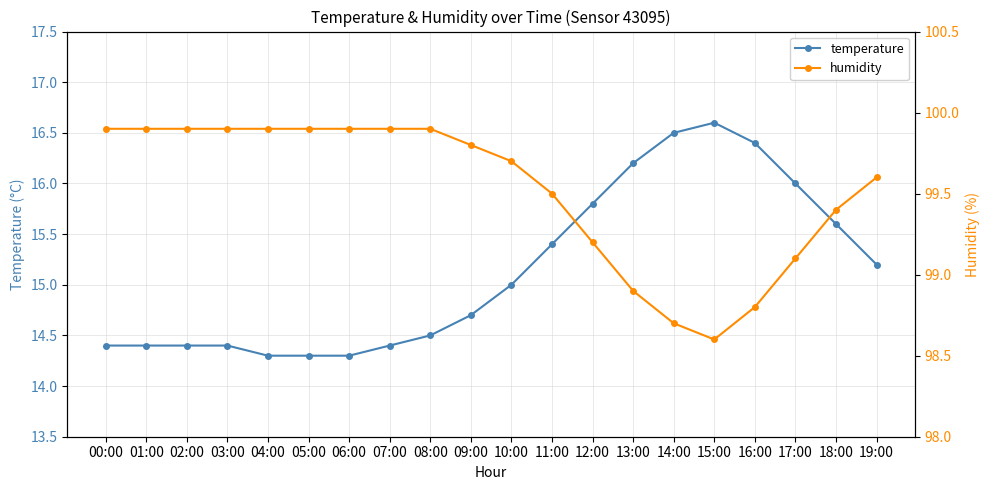

At how many categories does at least one series exceed 28?

20